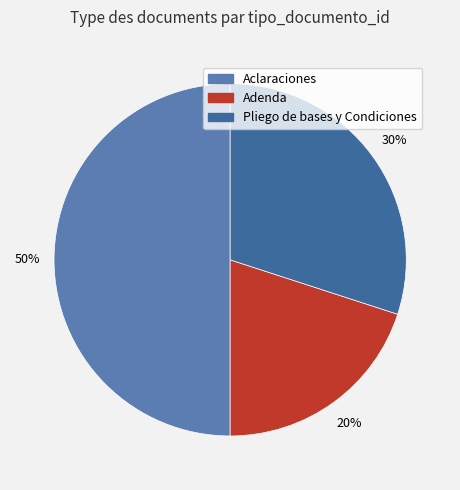

Combined, do Aclaraciones and Adenda account for over 50%?

Yes